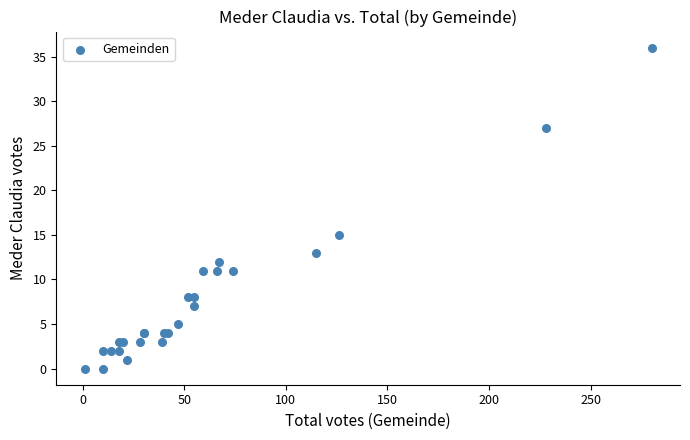

What Y value in the scatter plot is closest to 18?

15